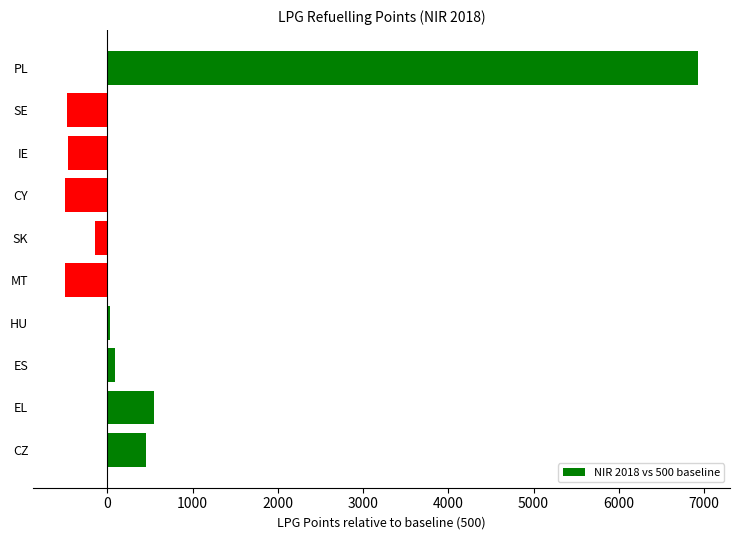

Does the chart contain stacked bars?

No